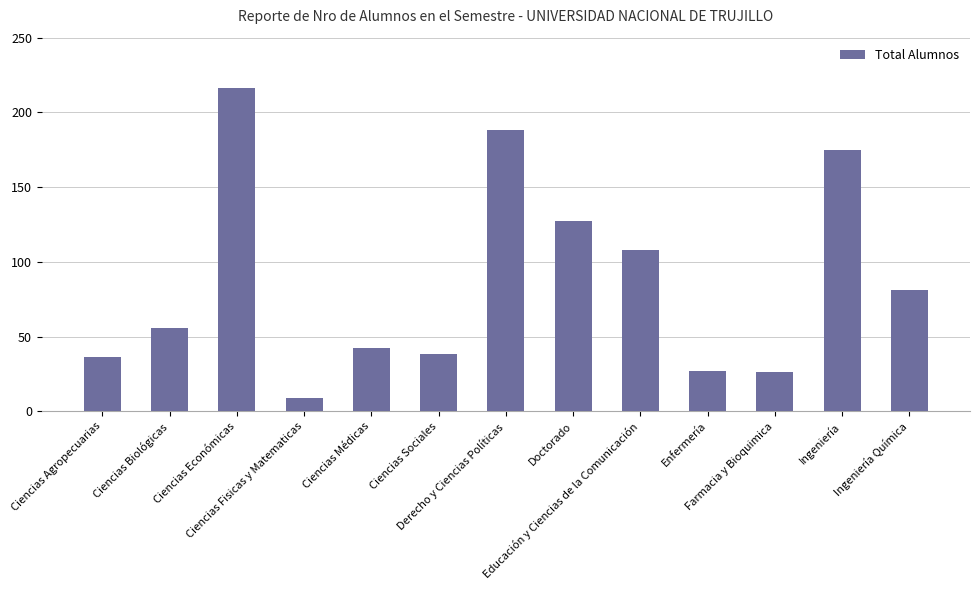

What is the value of the 8th bar from the left?

127